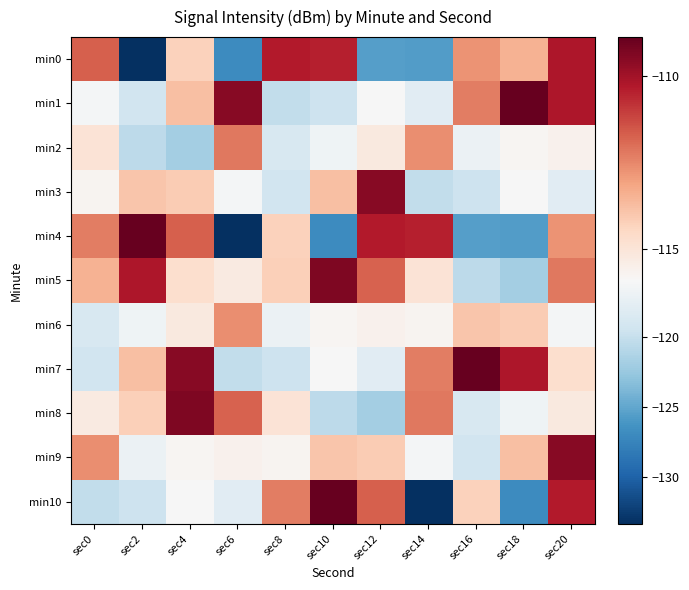

Which series changed the most between sec10 and sec14?

min10